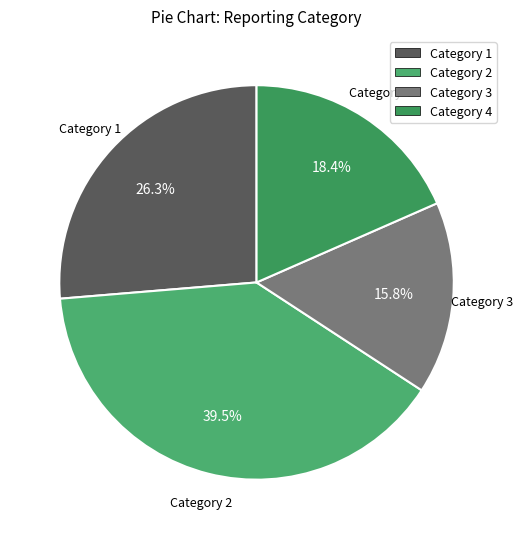

How many segments does this pie chart have?

4